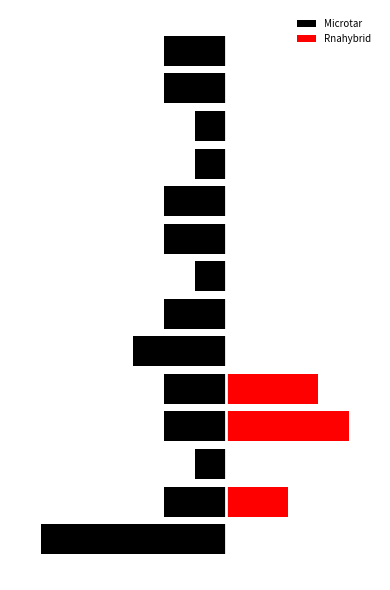

Reading right to left, transcribe all the data shown in this chart.

Microtar: 13=-2	12=-2	11=-1	10=-1	9=-2	8=-2	7=-1	6=-2	5=-3	4=-2	3=-2	2=-1	1=-2	0=-6
Rnahybrid: 13=0	12=0	11=0	10=0	9=0	8=0	7=0	6=0	5=0	4=3	3=4	2=0	1=2	0=0